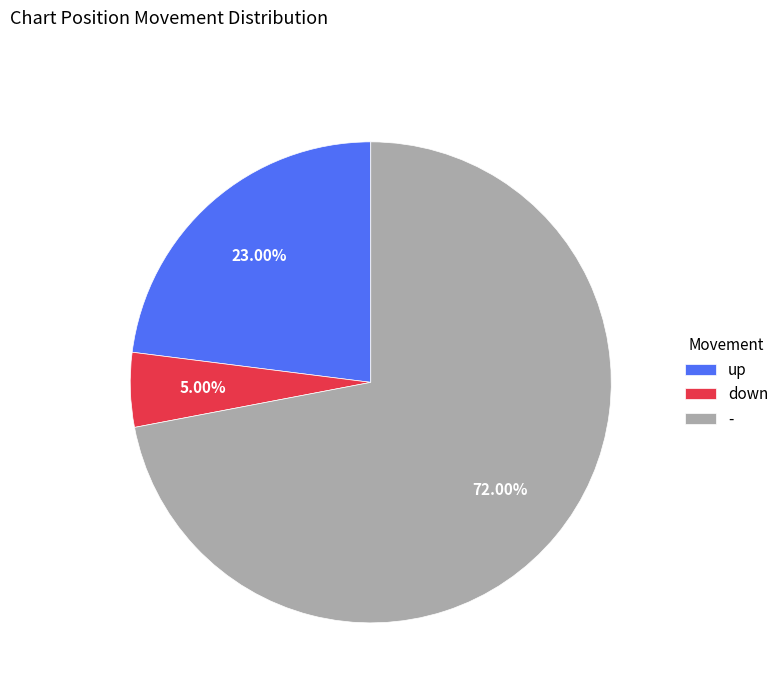

Which slice represents more than half of the pie?

-